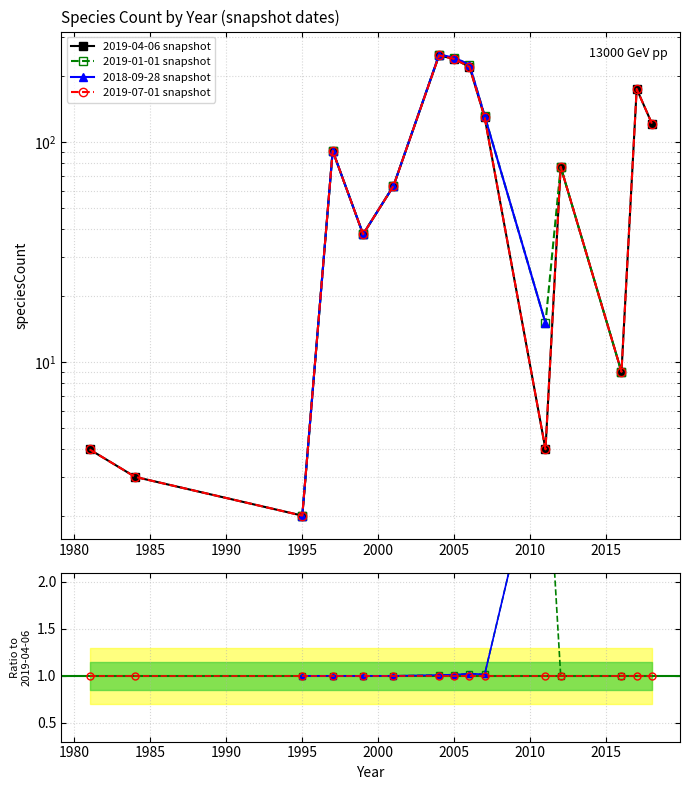

What is the minimum value shown in the chart?

2